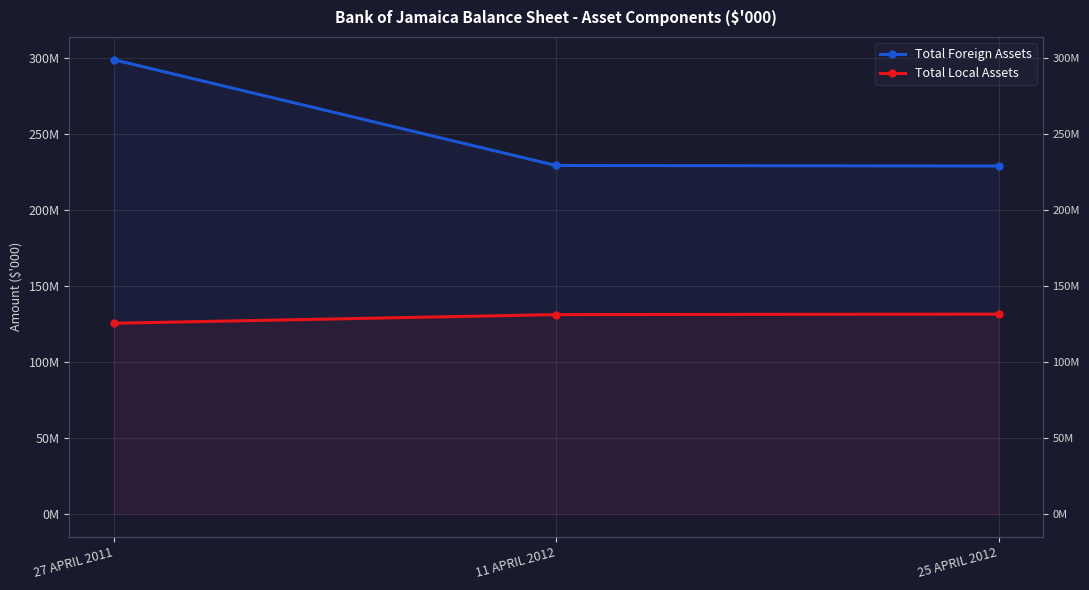

What is the approximate value of Total Local Assets at 11 APRIL 2012?

131164954